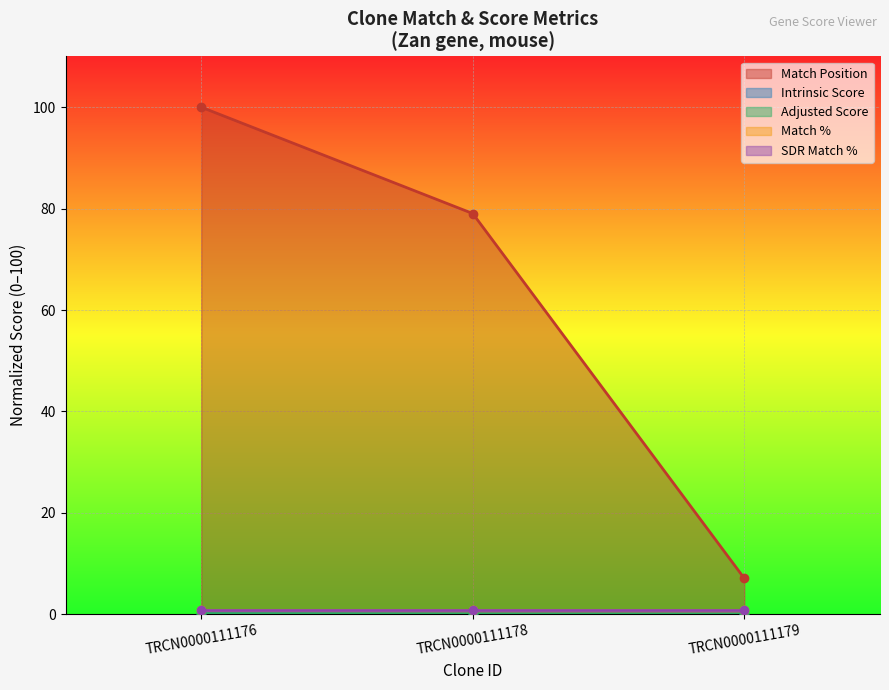

What is the total value across all series at TRCN0000111176?

100.2